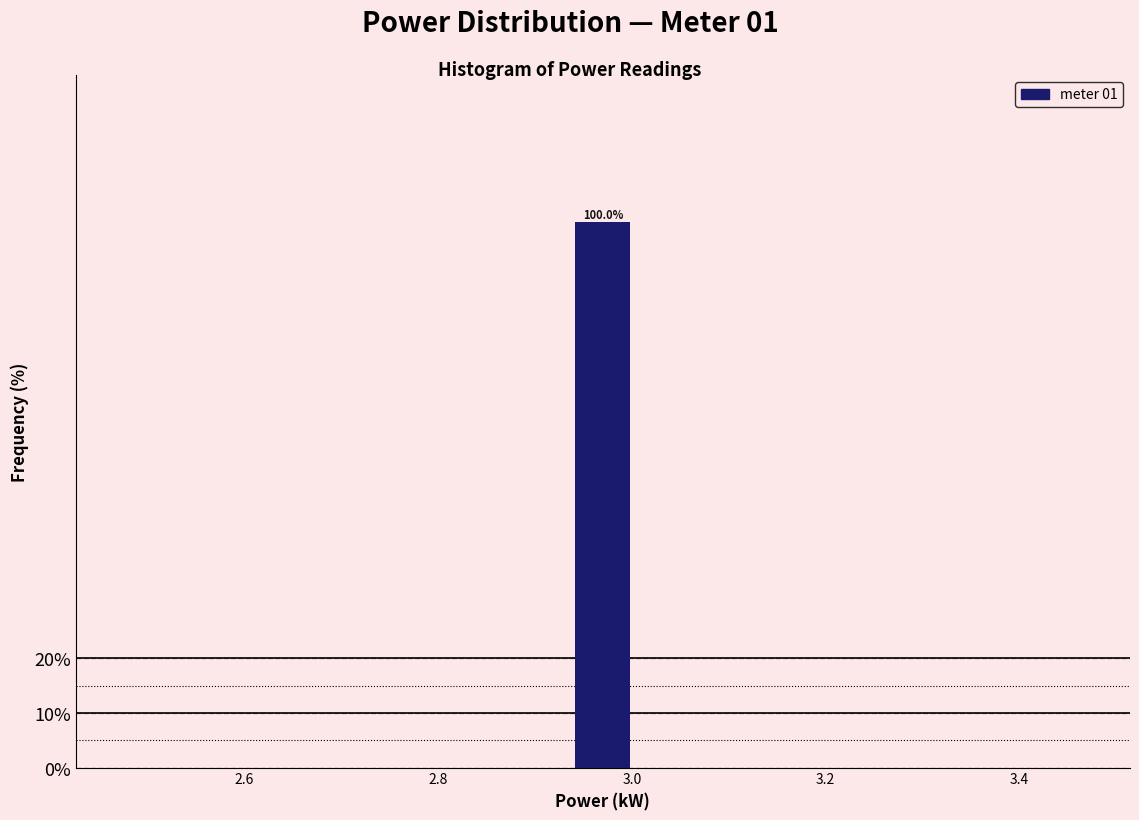

Read against the x-axis, roughly where is the centre of the tallest bar?

2.98